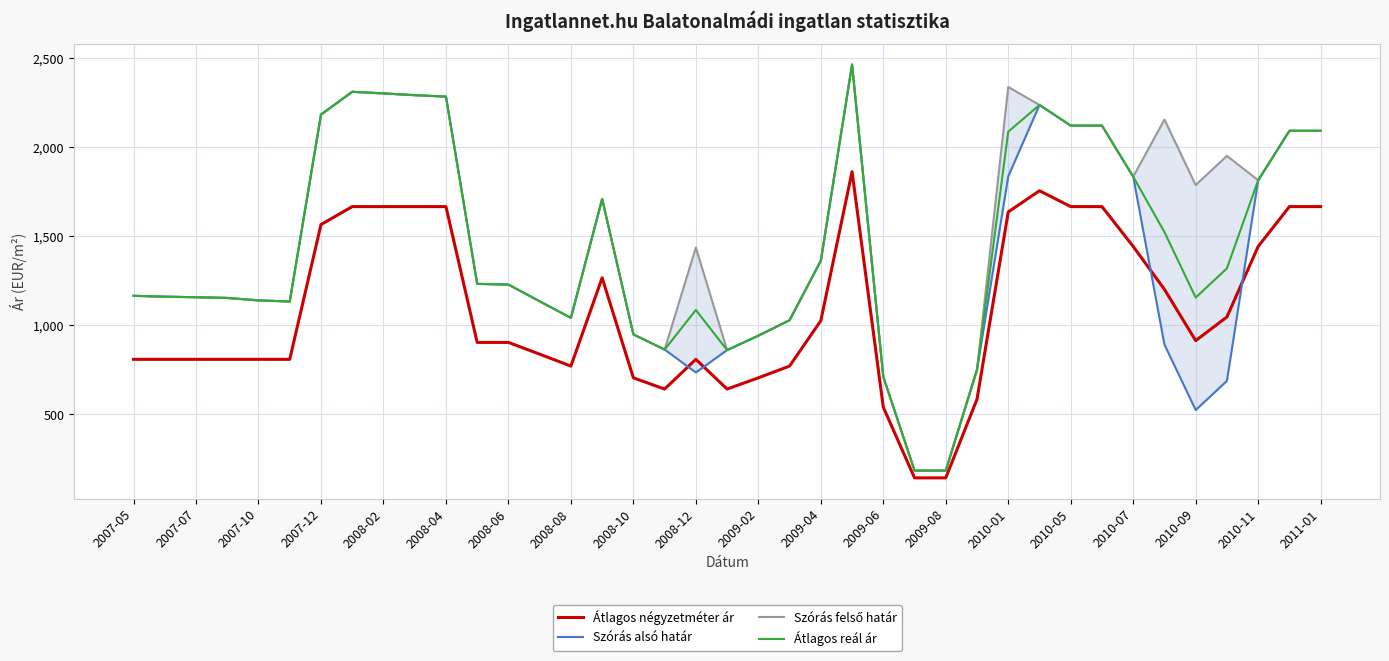

True or false: Átlagos reál ár and Szórás alsó határ cross at least once.

False